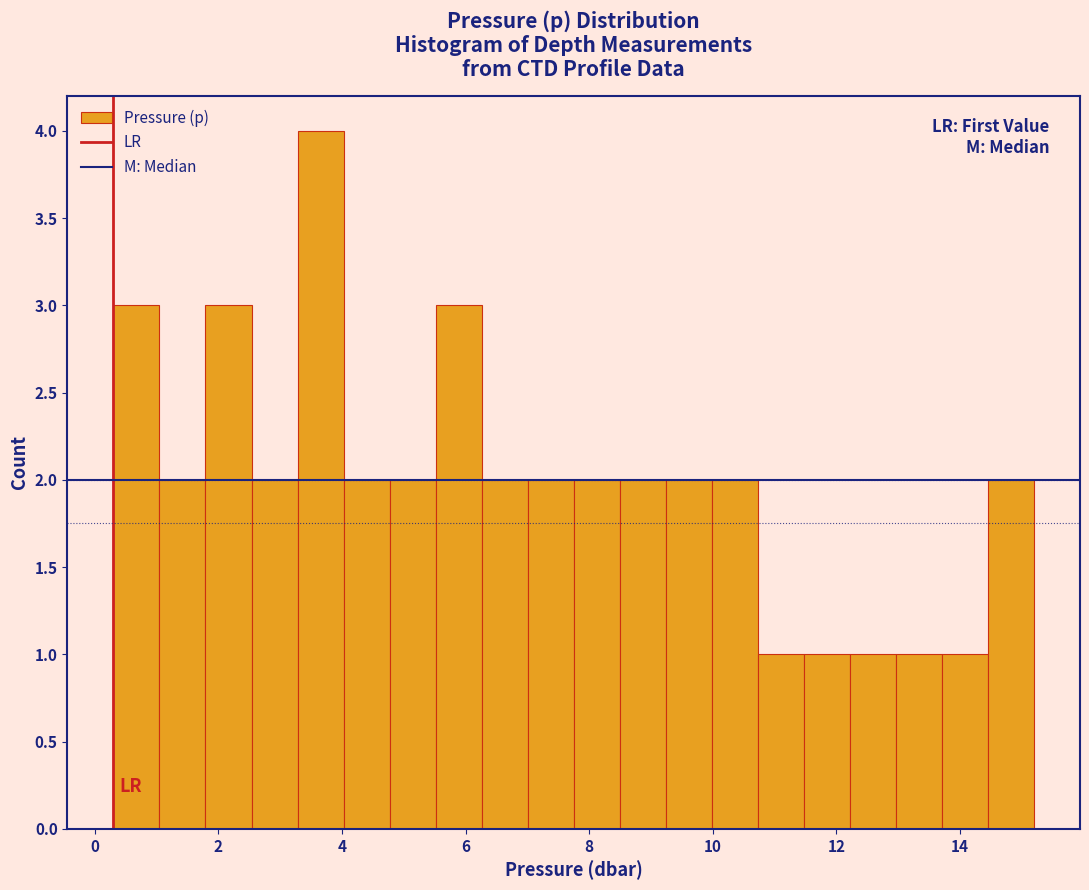

Read against the x-axis, roughly where is the centre of the tallest bar?

3.6